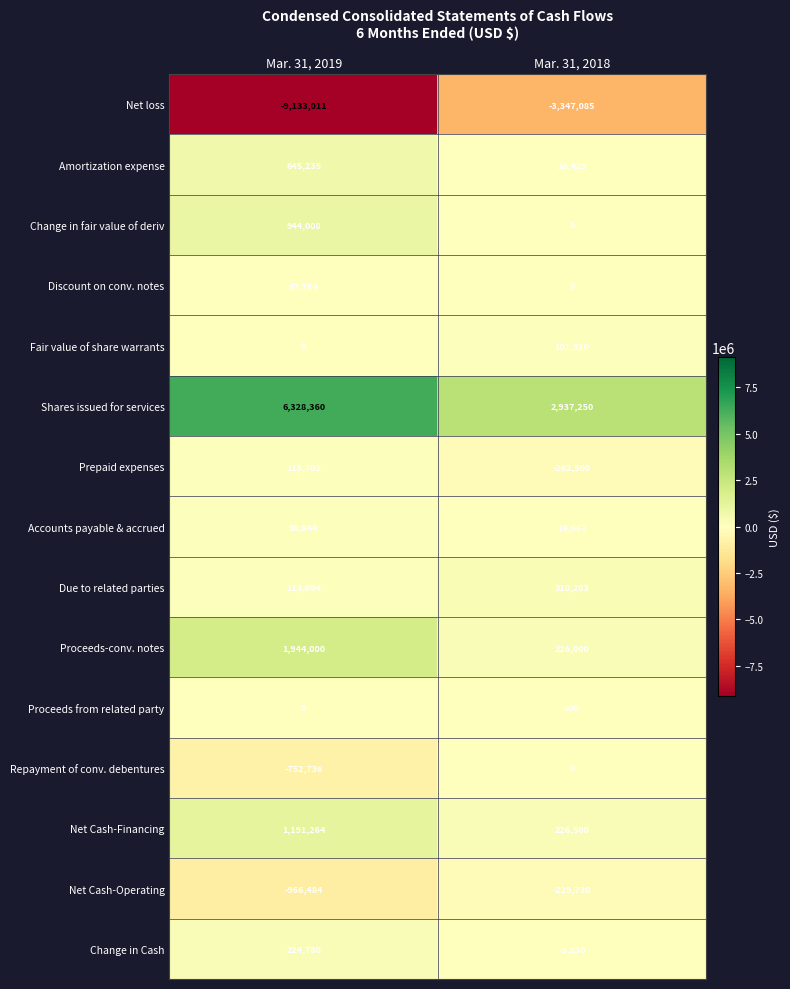

Reading right to left, what are all the values shown in this chart?

Net loss: -3347085	-9133011
Amortization expense: 16425	645235
Change in fair value of deriv: 0	944008
Discount on conv. notes: 0	67754
Fair value of share warrants: 101310	0
Shares issued for services: 2937250	6328360
Prepaid expenses: -262500	115705
Accounts payable & accrued: 14667	98844
Due to related parties: 310203	113094
Proceeds-conv. notes: 226000	1944000
Proceeds from related party: 500	0
Repayment of conv. debentures: 0	-752736
Net Cash-Financing: 226500	1191264
Net Cash-Operating: -229730	-966484
Change in Cash: -3230	224780